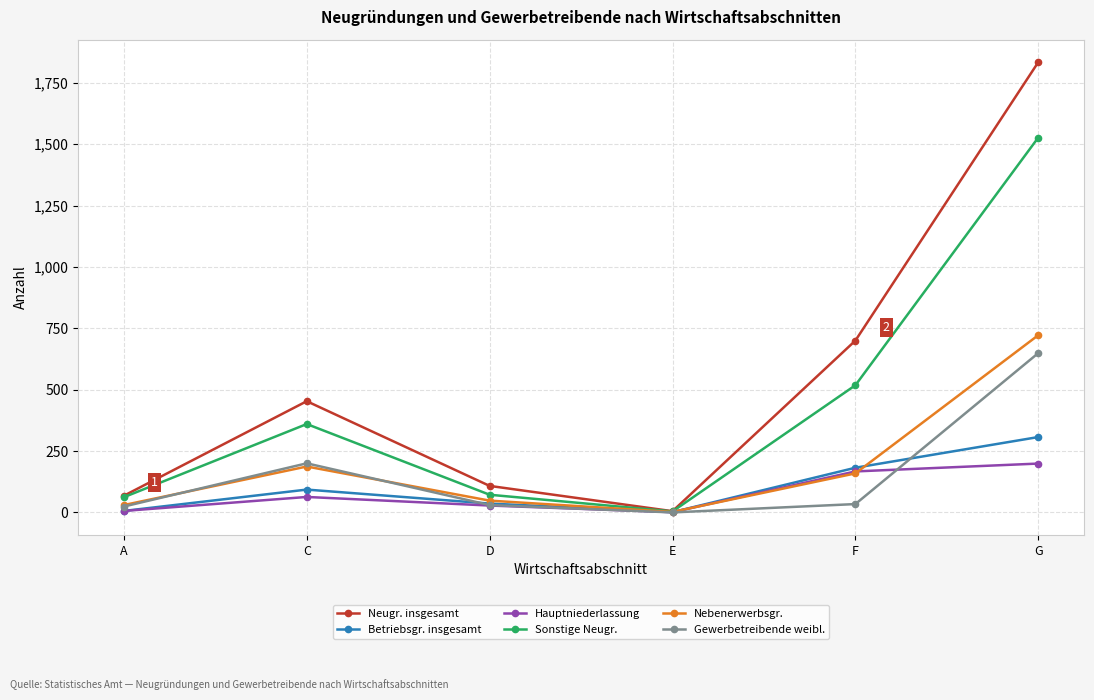

The Neugr. insgesamt series shows 453 at C. True or false?

True